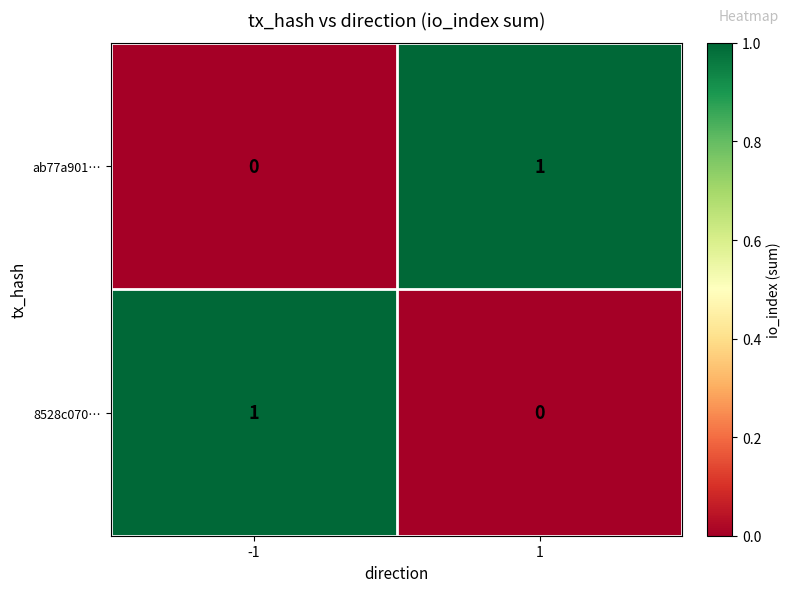

Reading left to right, what are all the values shown in this chart?

ab77a901…: -1=0	1=1
8528c070…: -1=1	1=0